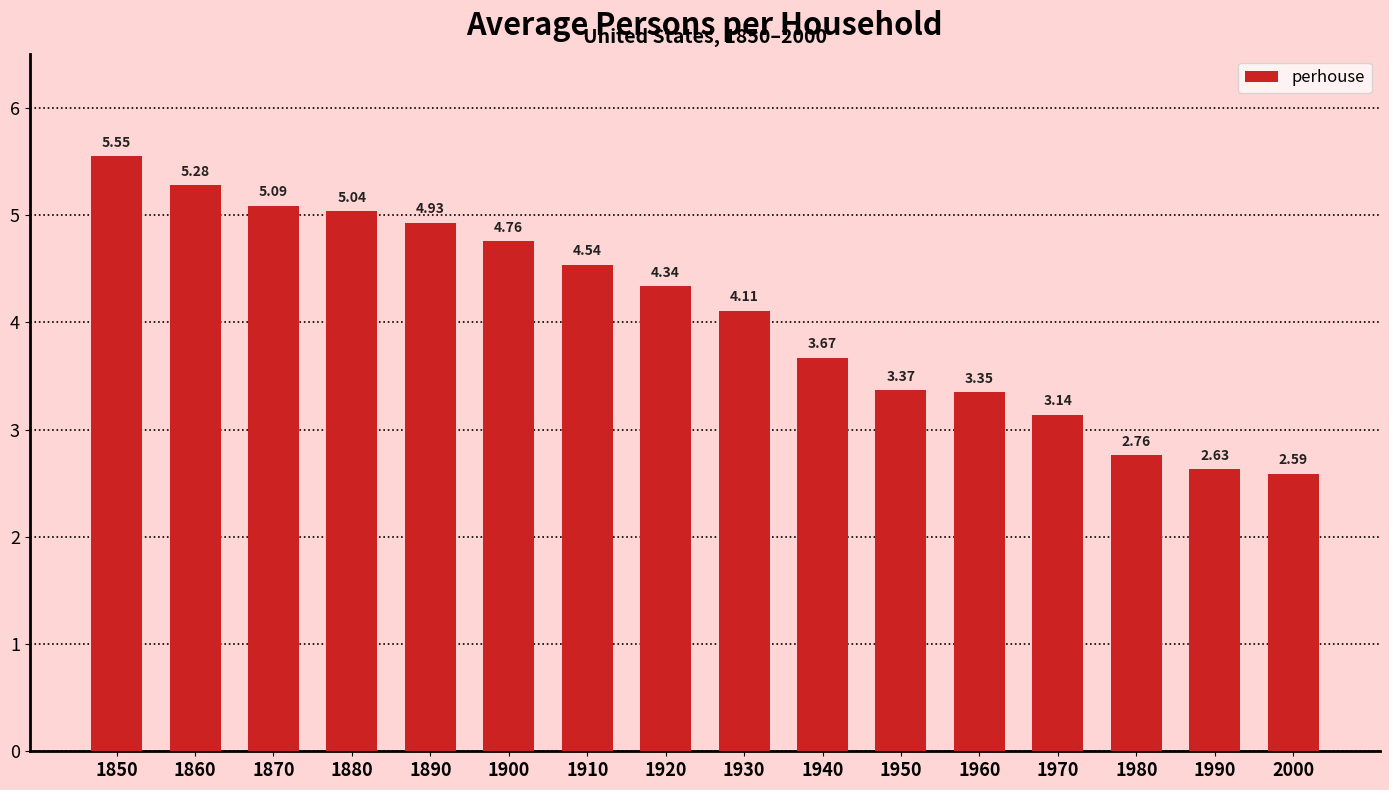

What is the average value?

4.1